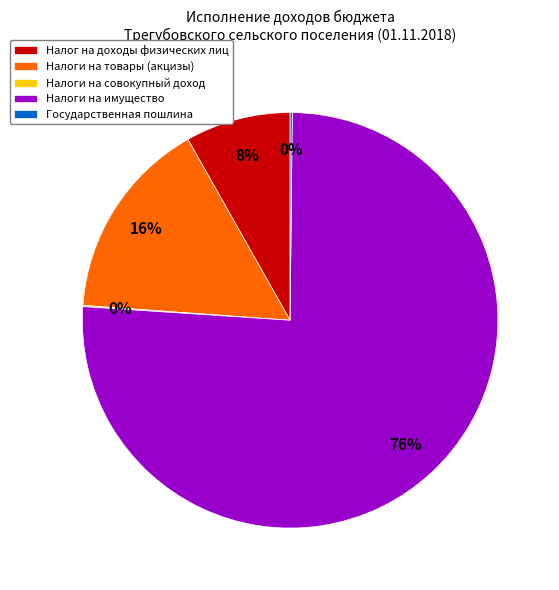

Is there any slice that represents more than half of the pie?

Yes